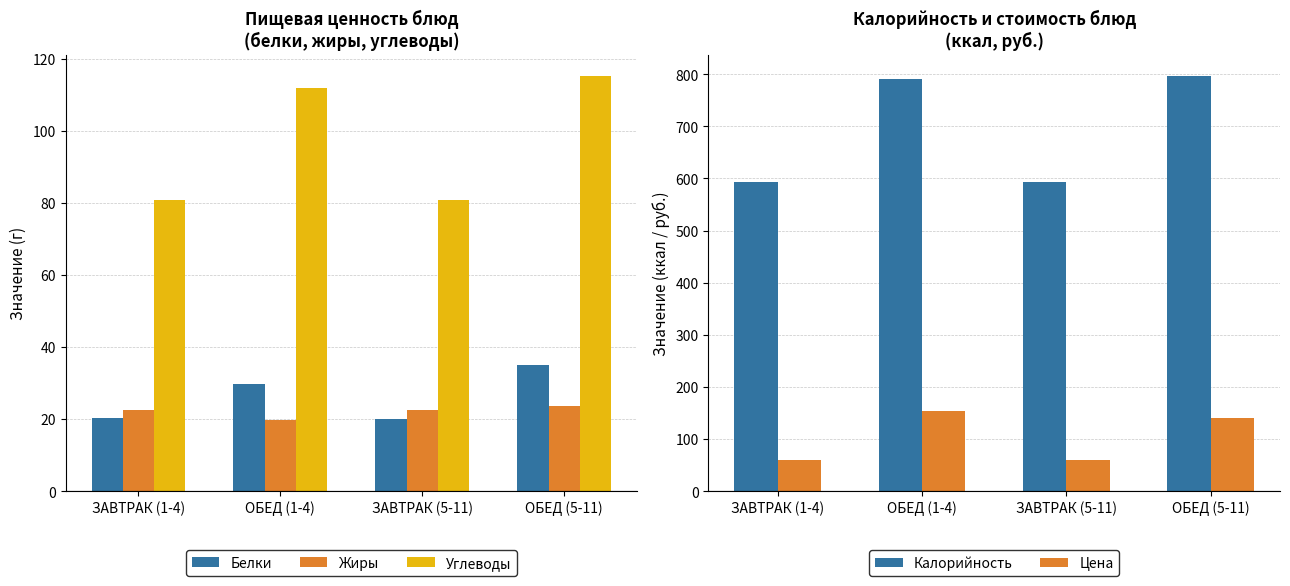

Is the value of Углеводы at ЗАВТРАК (5-11) greater than the value of Жиры at ОБЕД (1-4)?

Yes